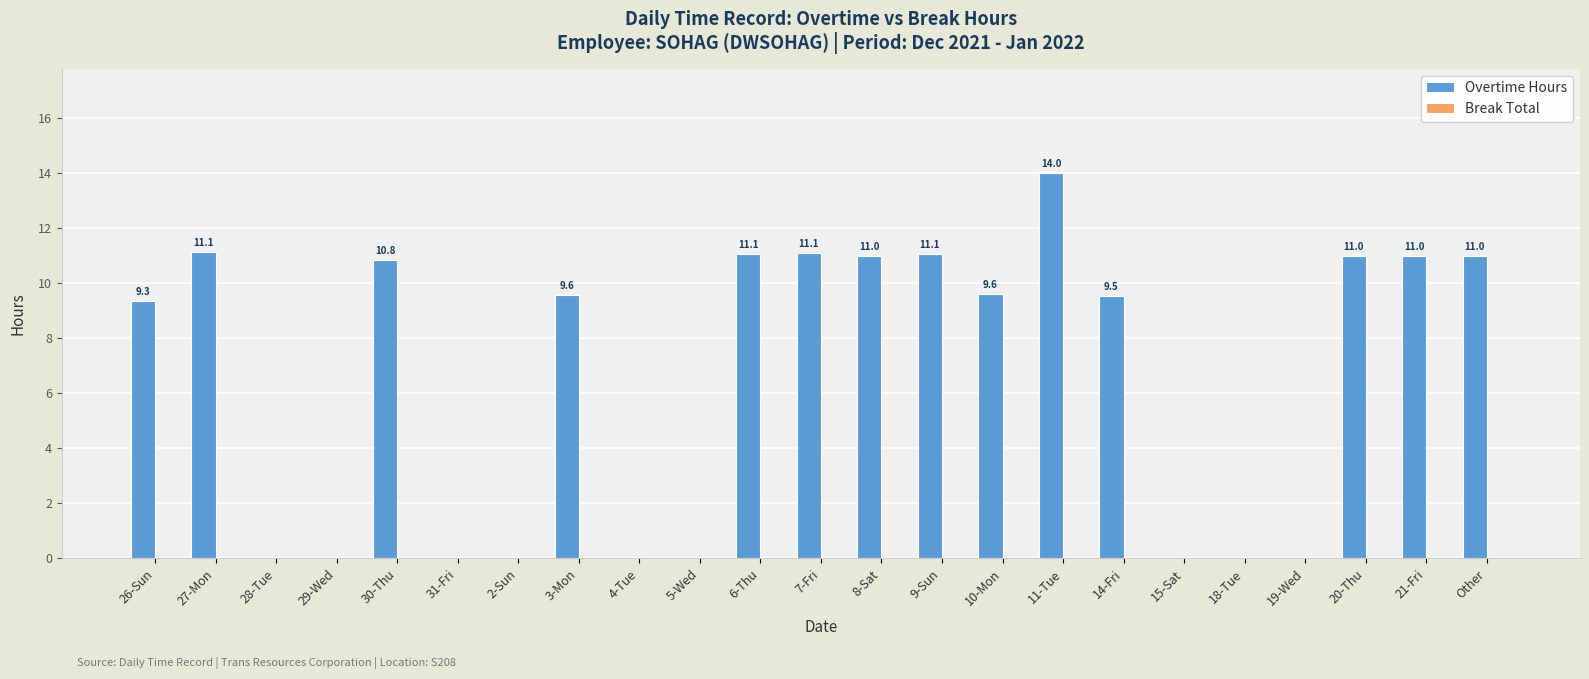

Count the number of categories in the chart.

23